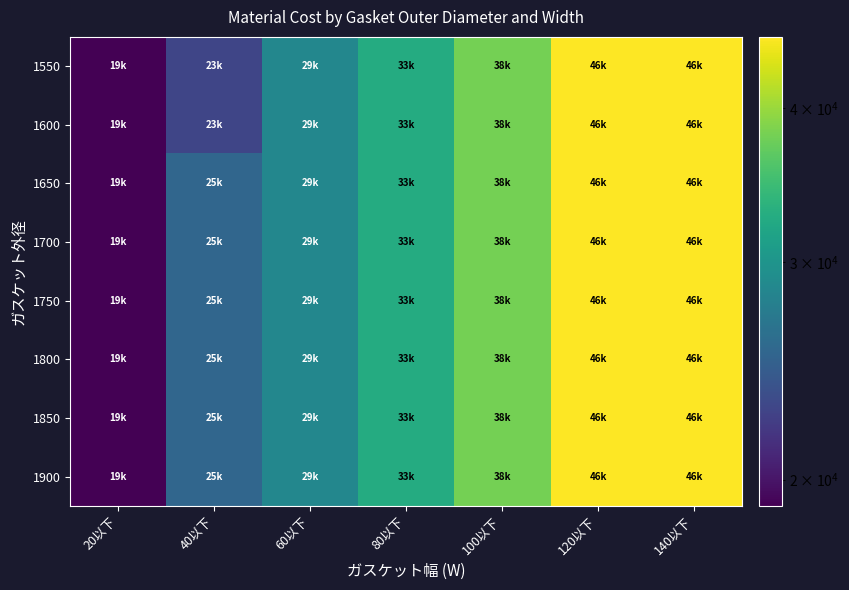

Which series has the widest spread of values?

1550